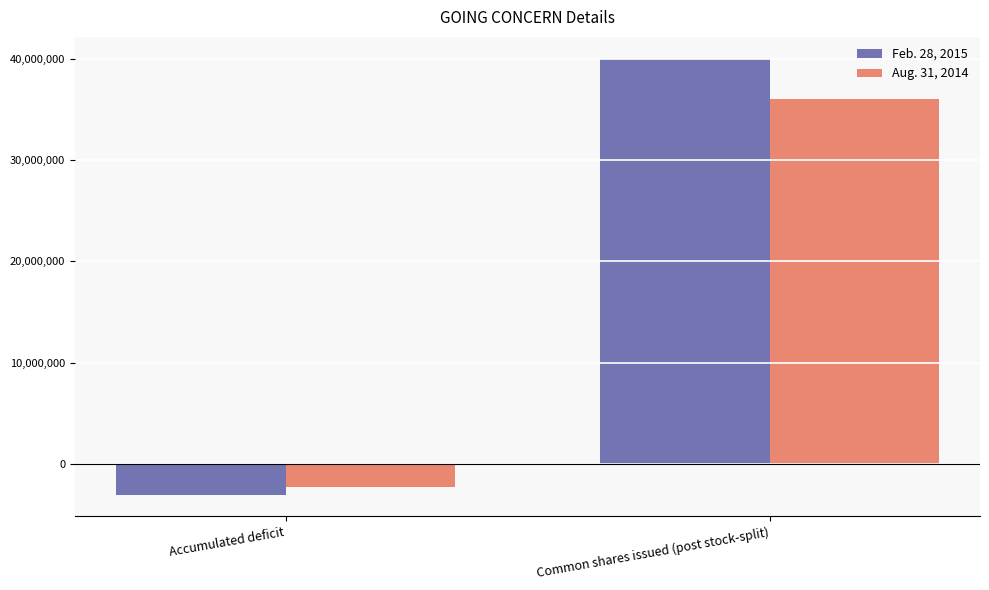

What is the approximate value of Feb. 28, 2015 at Common shares issued (post stock-split), to the nearest 10?

40000000